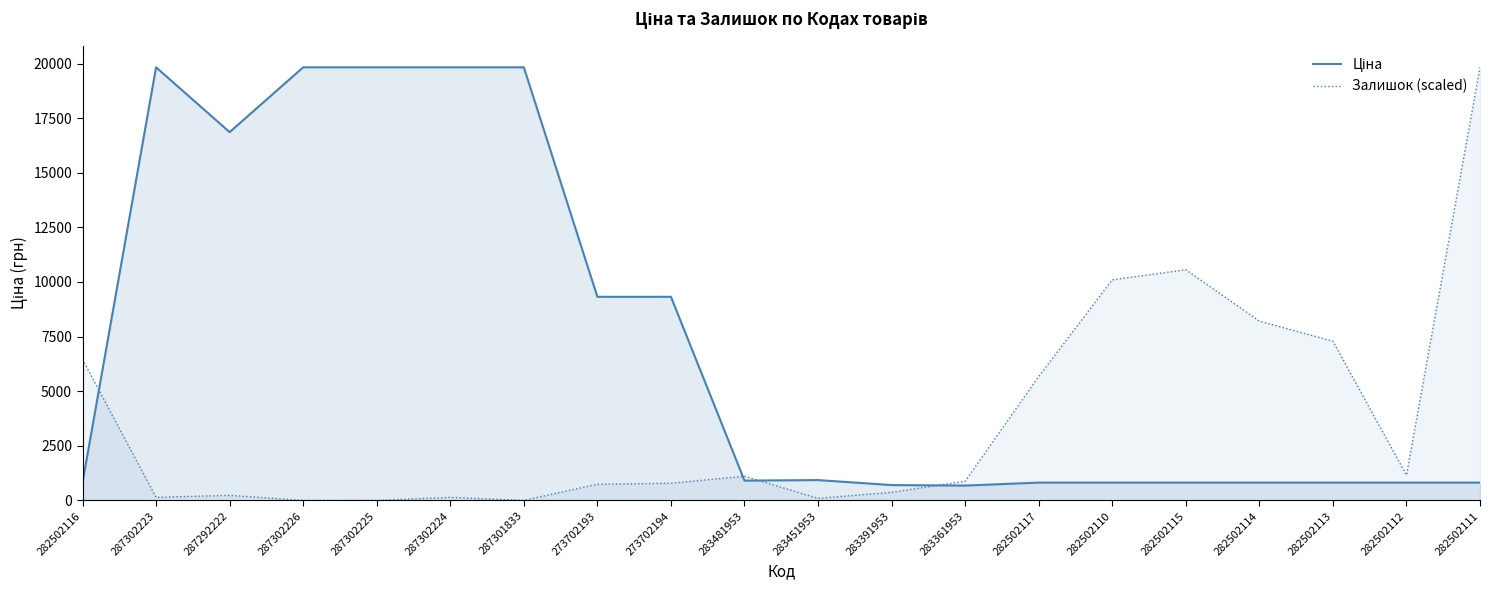

Which series ends up on top after the final intersection of Ціна and Залишок (scaled)?

Залишок (scaled)